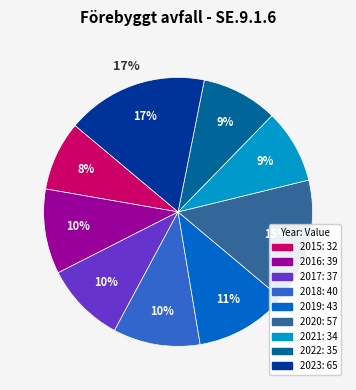

What portion of the pie excludes 2019?

88.7%